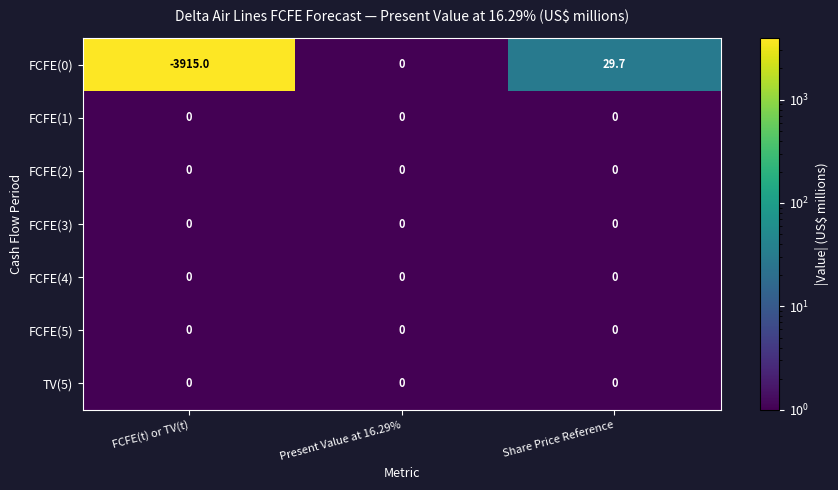

The FCFE(5) series shows 0.0 at FCFE(t) or TV(t). True or false?

True